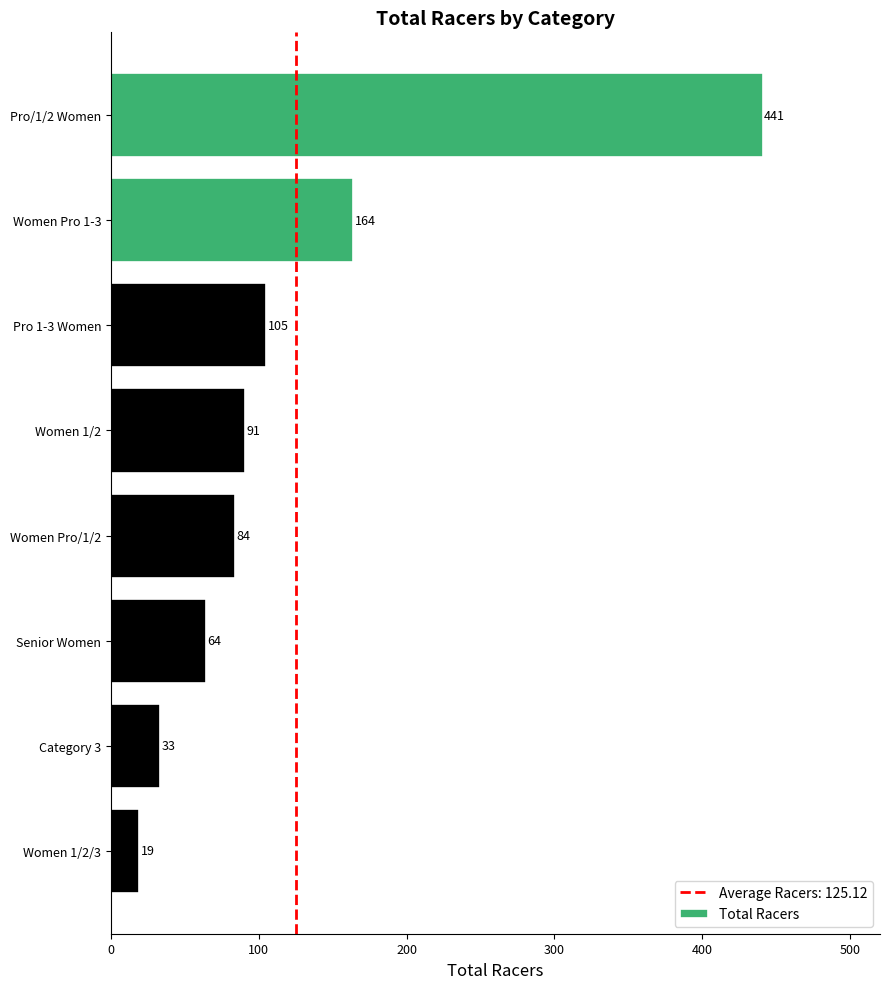

How many bars are there in total?

8